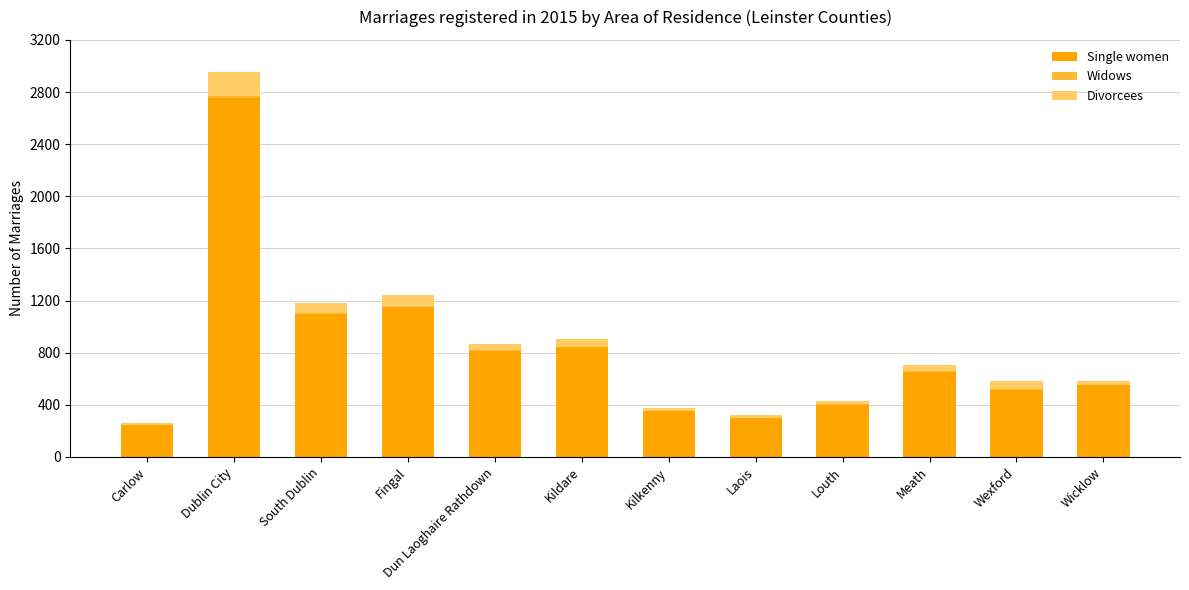

Is it true that Single women equals 843 at Kildare?

True